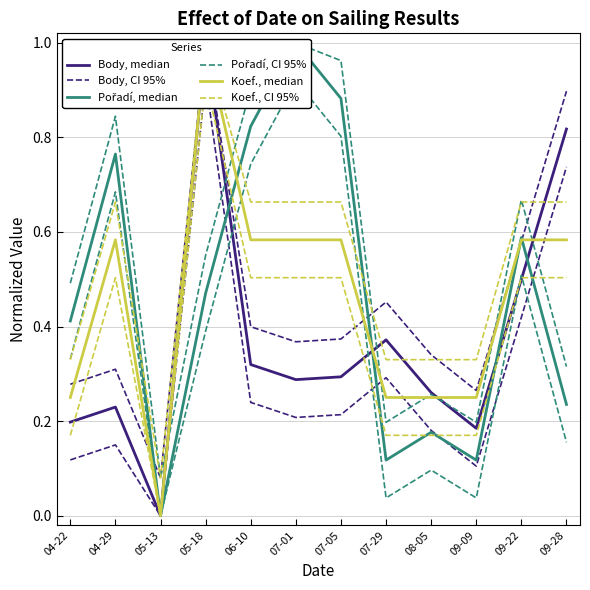

Rank the categories by Koef., CI 95% value from lowest to highest.

05-13, 04-22, 07-29, 08-05, 09-09, 04-29, 06-10, 07-01, 07-05, 09-22, 09-28, 05-18